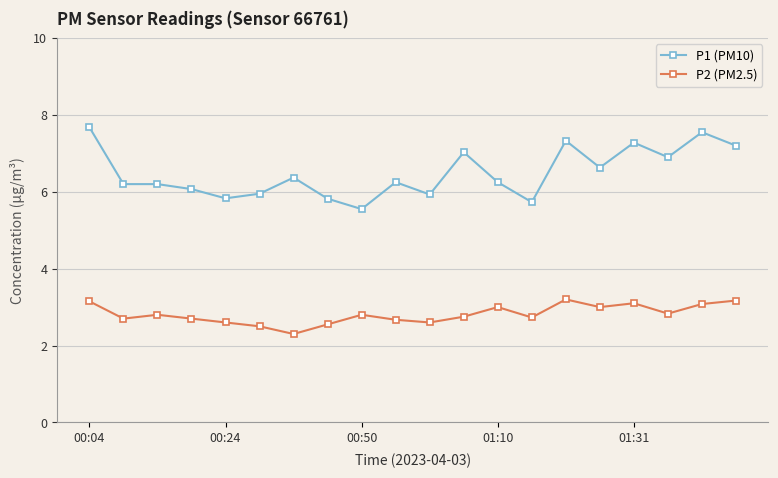

What is the difference between the maximum and minimum values in the P2 (PM2.5) series?

0.9